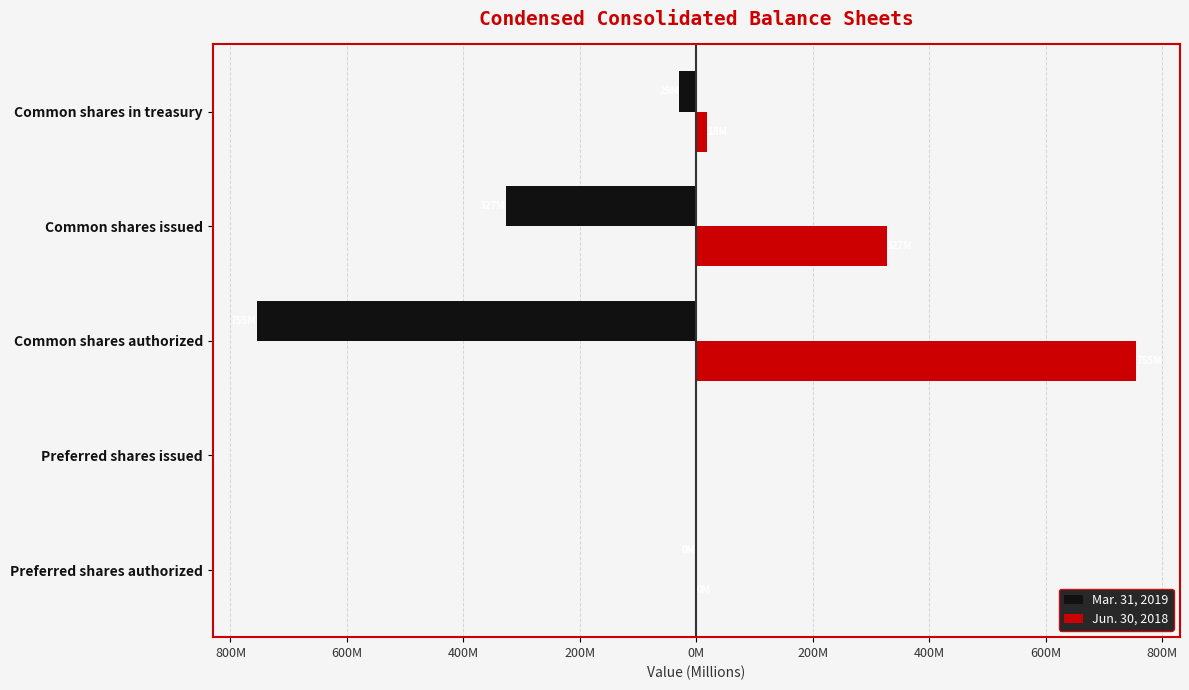

Which series has the largest range (max minus min)?

Mar. 31, 2019